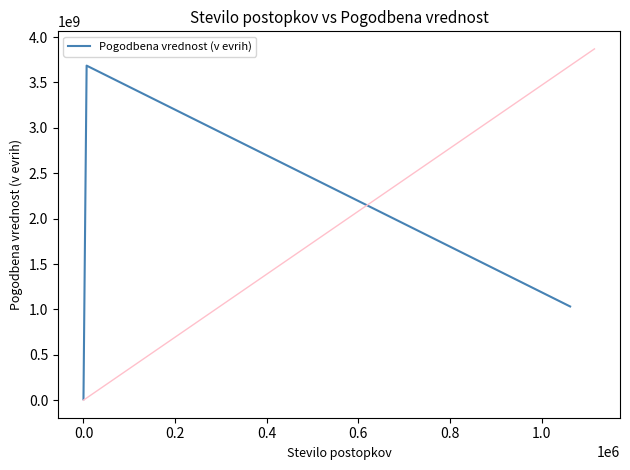

What is the maximum value shown in the chart?

3685793948